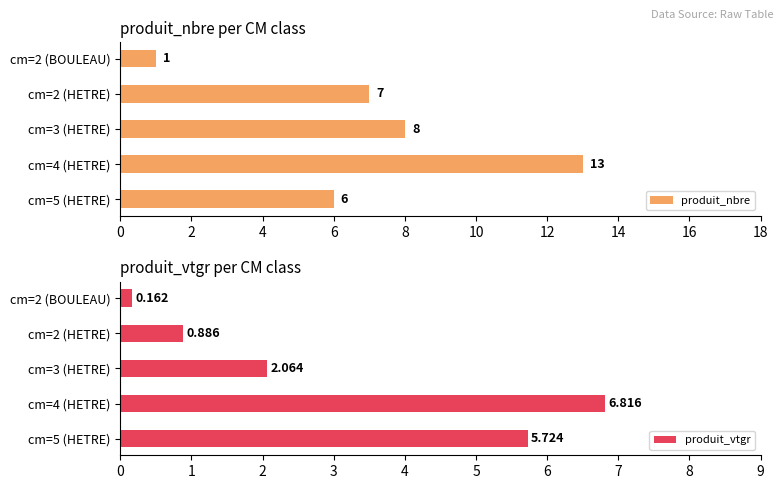

List the series in order of their overall mean, highest first.

produit_nbre, produit_vtgr